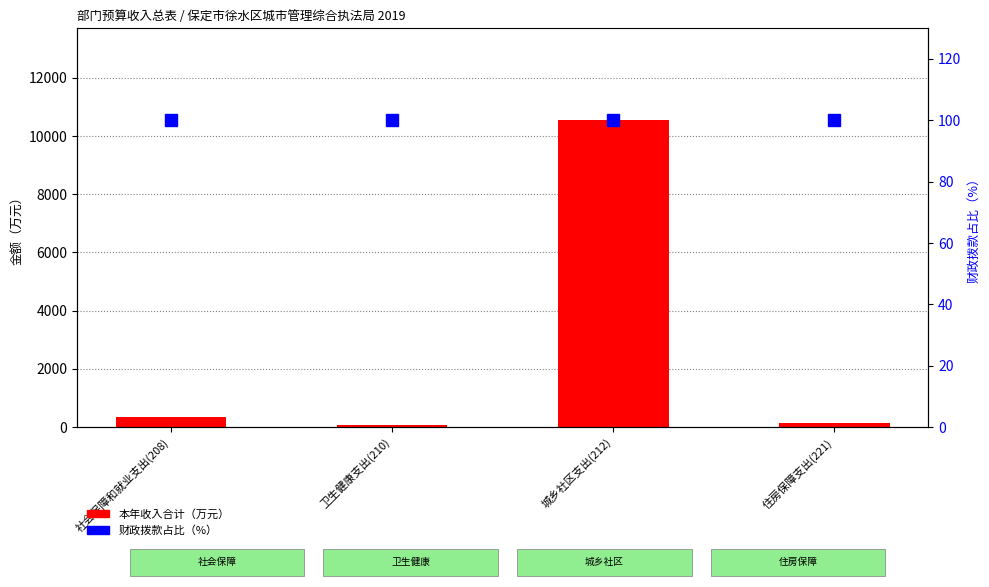

Which series has the widest spread of values?

本年收入合计（万元）